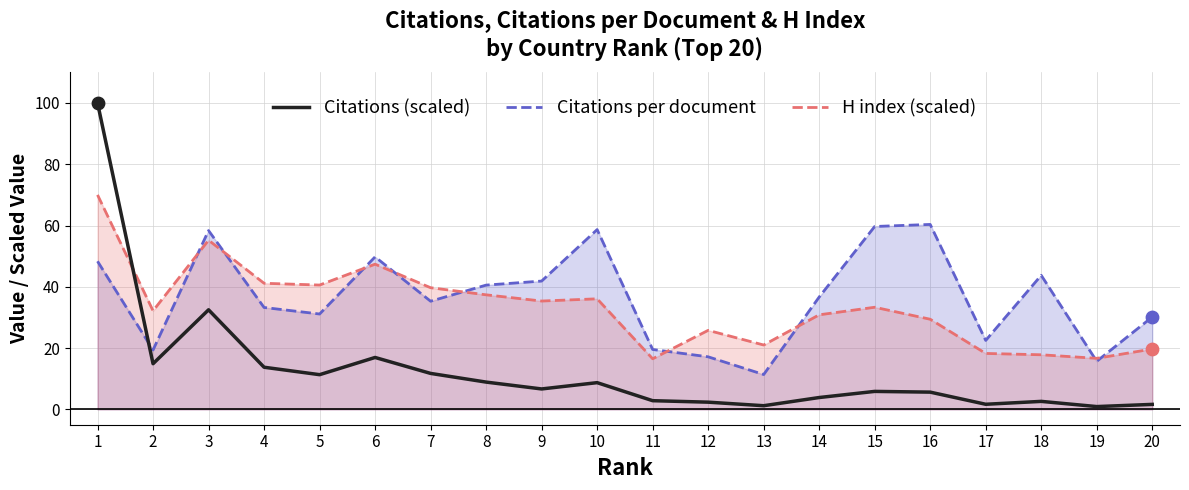

At which category is the sum across all series the highest?

1